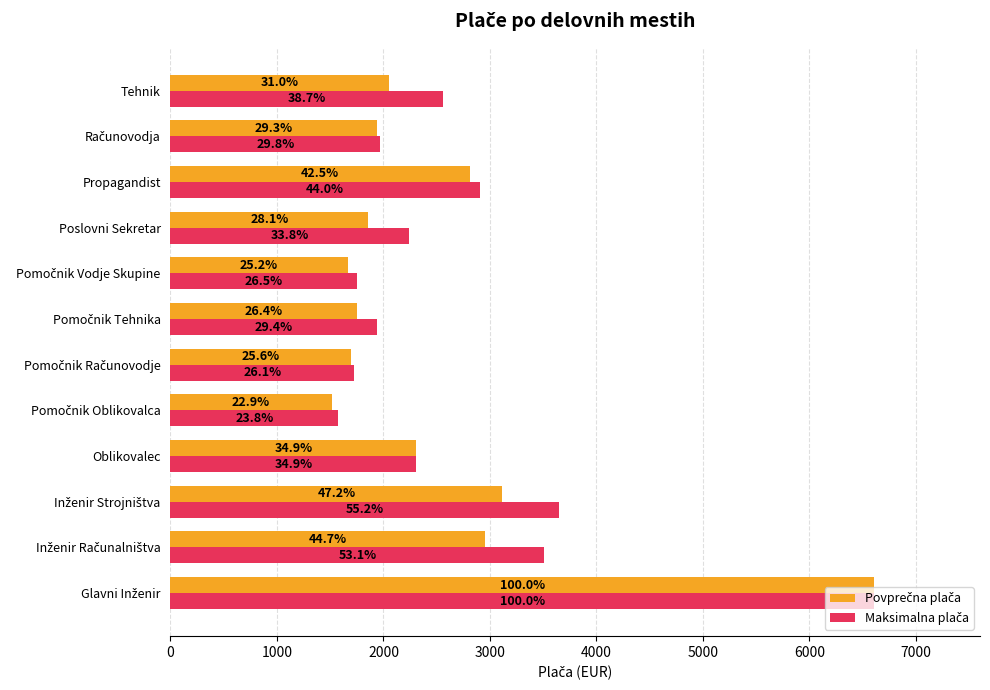

Does the chart contain any negative values?

No